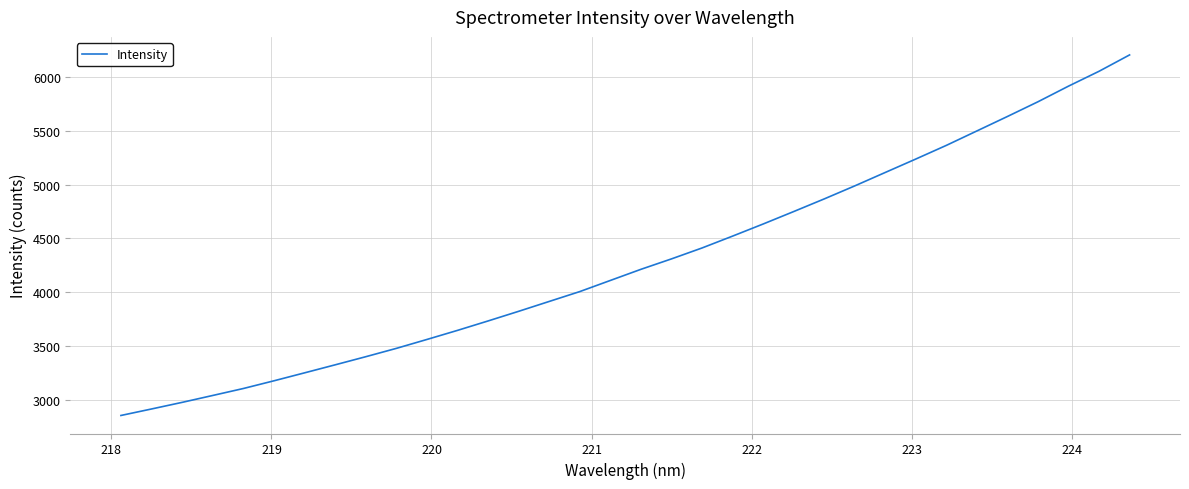

How many lines are shown in the chart?

1